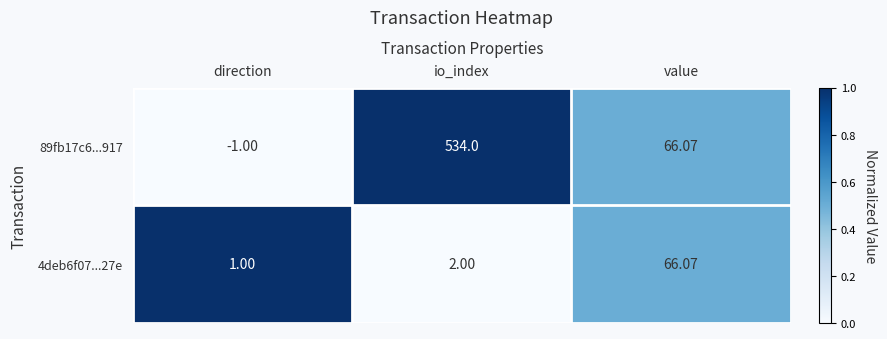

Where is 89fb17c6...917 nearest to the value 266?

value